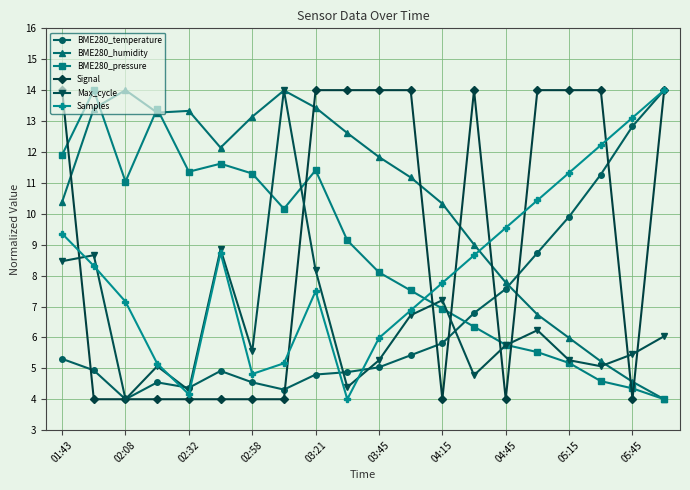

Which series ends up on top after the final intersection of Signal and BME280_pressure?

Signal